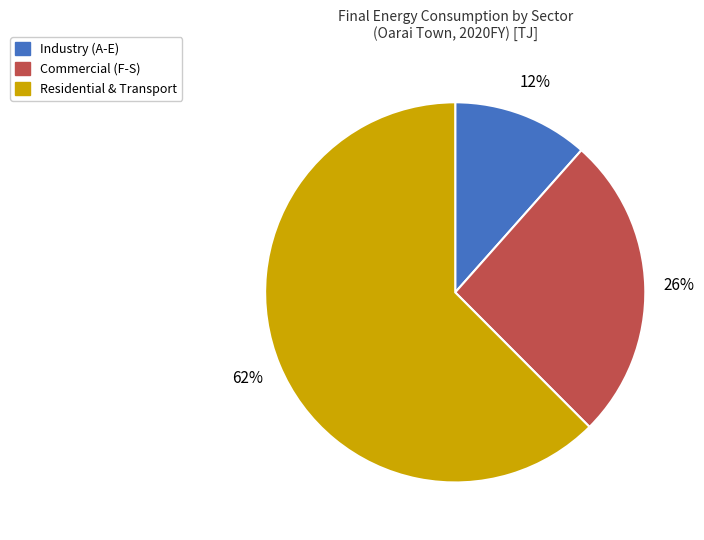

What is the largest slice in the pie chart?

Residential & Transport